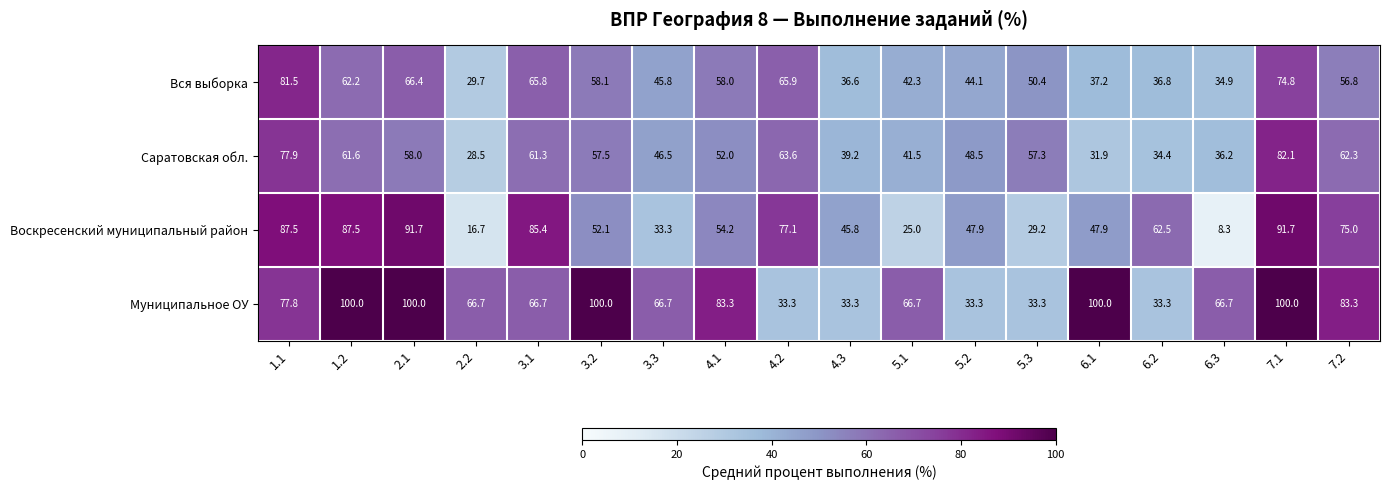

At which label is Вся выборка closest to 55?

7.2